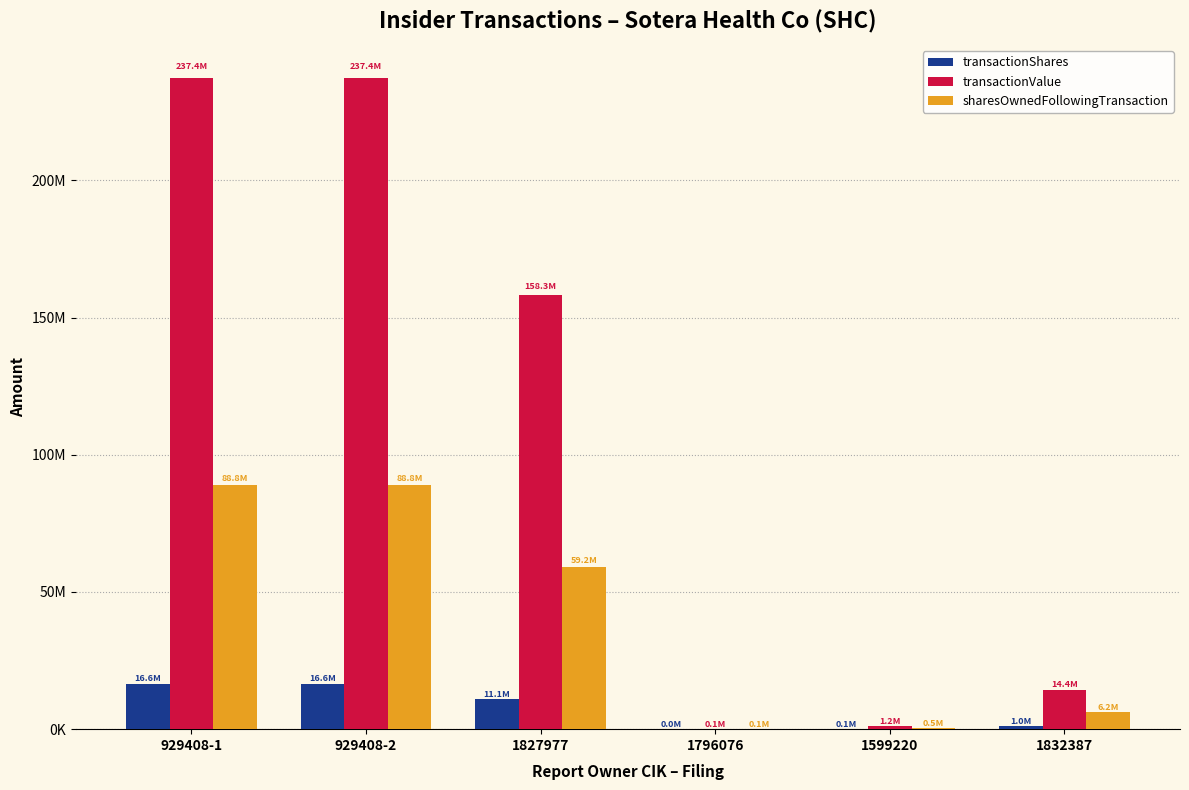

Are the bars horizontal?

No